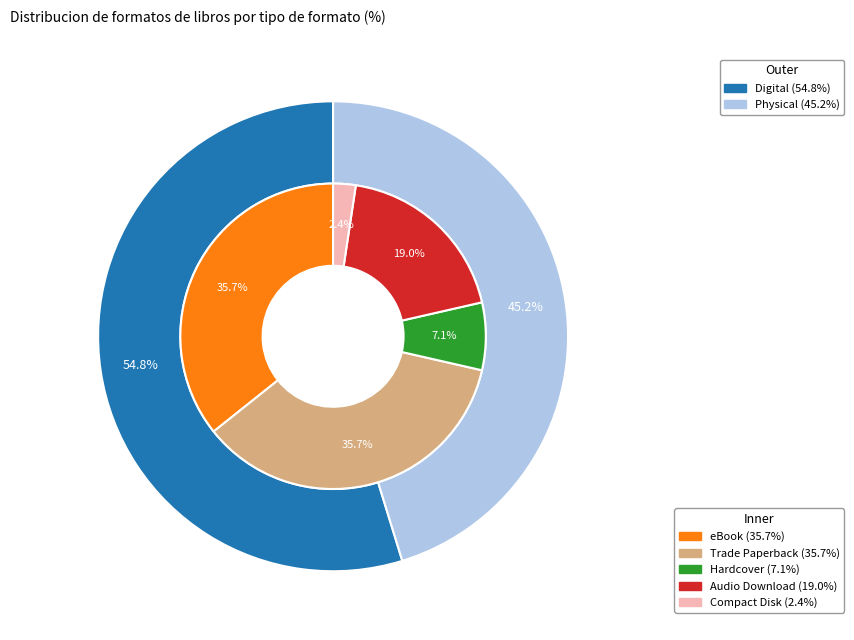

Between Trade Paperback and Audio Download, which is larger?

Trade Paperback